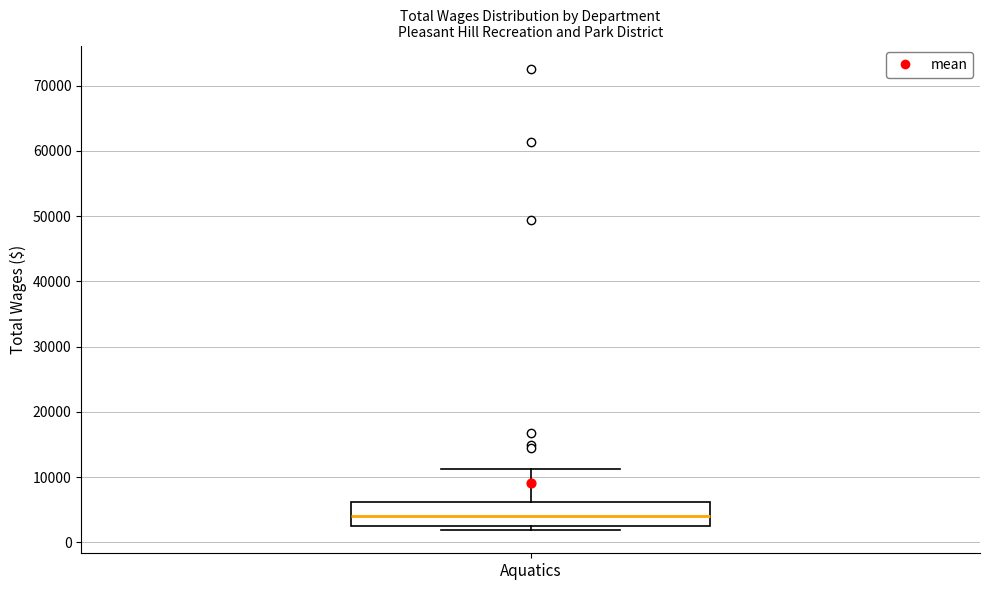

Read this box plot against the y-axis: the position of the median line, the range covered by the box, and the ends of both whiskers. The values are not printed on the chart, so give them approximately, as read against the axis.

median 4000, box 2000 to 6000, whiskers 2000 (just below the box's lower edge) to 11000